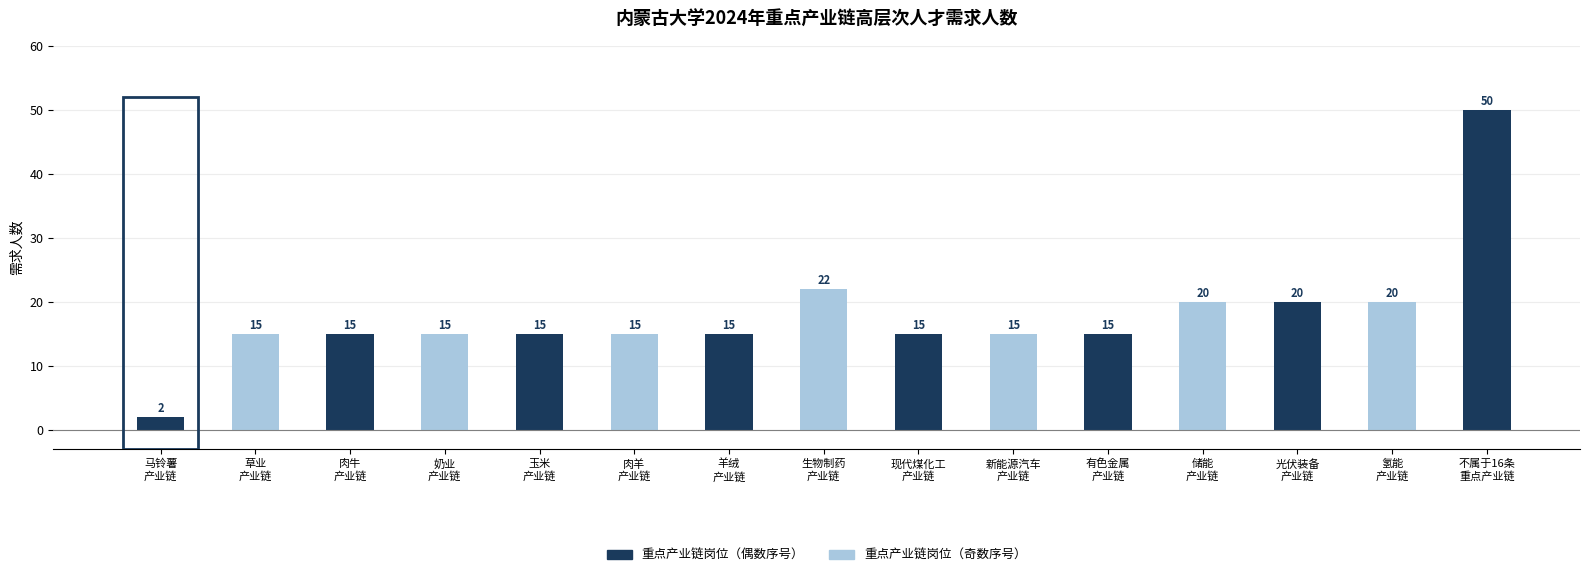

Are the bars grouped side by side (vs. stacked)?

No